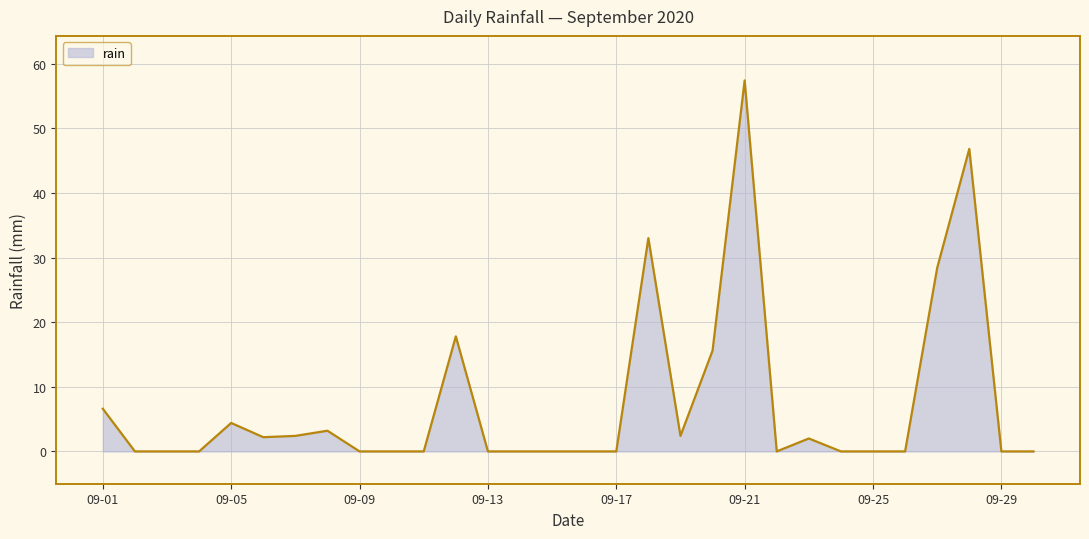

True or false: the data has more than 2 interior local peaks.

True